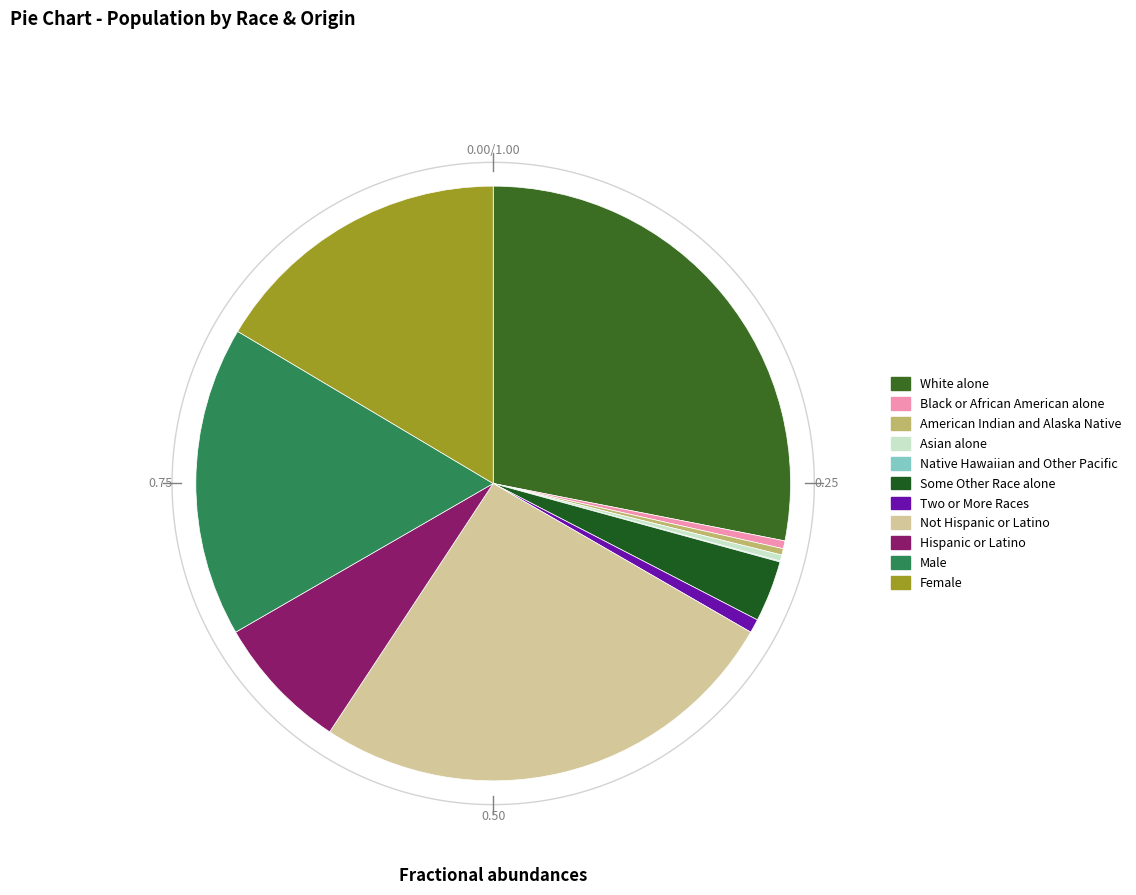

Between Native Hawaiian and Other Pacific and White alone, which is larger?

White alone